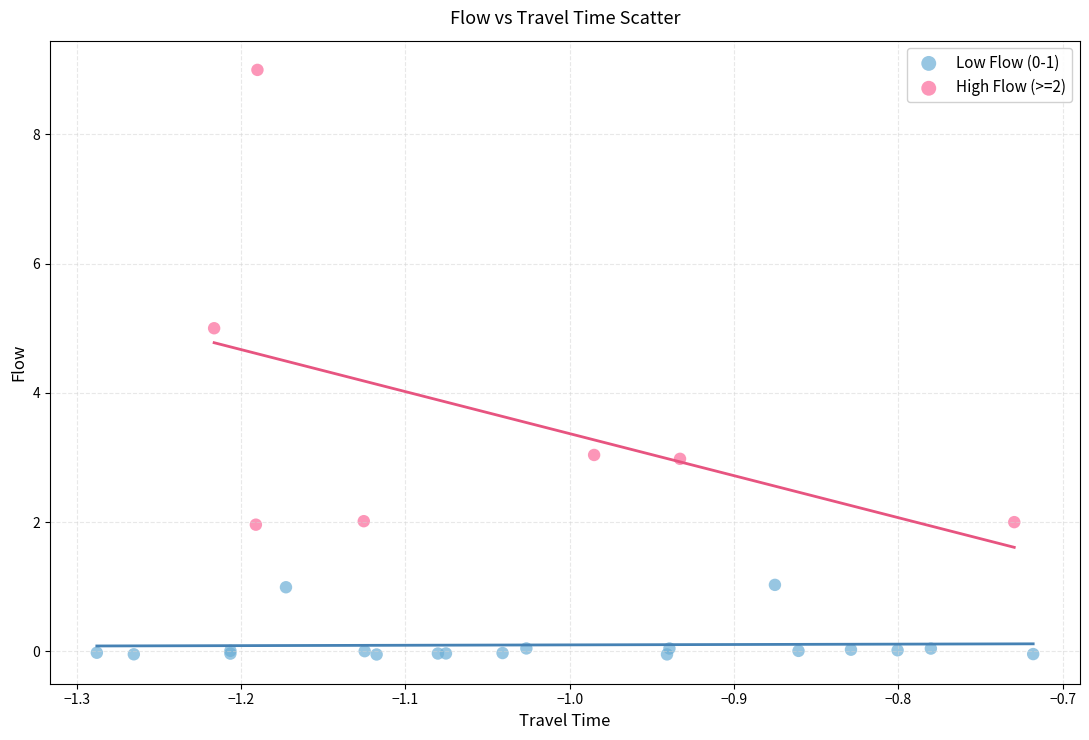

Which series has the widest spread of Y values?

High Flow (>=2)